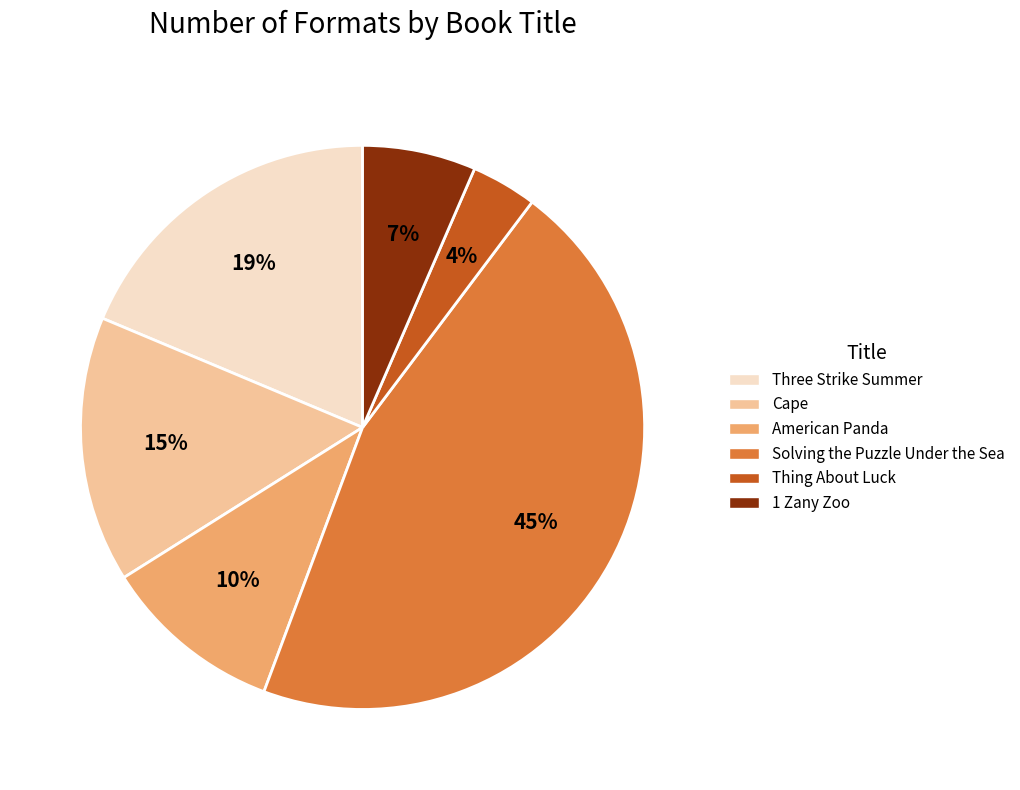

Count the number of slices in the pie.

6